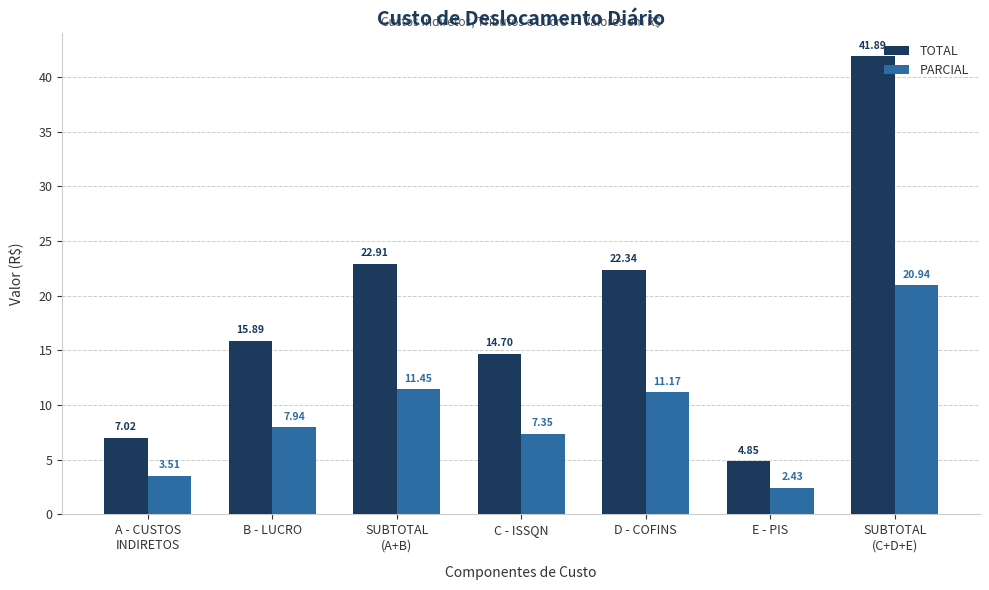

Between B - LUCRO and SUBTOTAL
(C+D+E), which series saw the biggest shift?

TOTAL